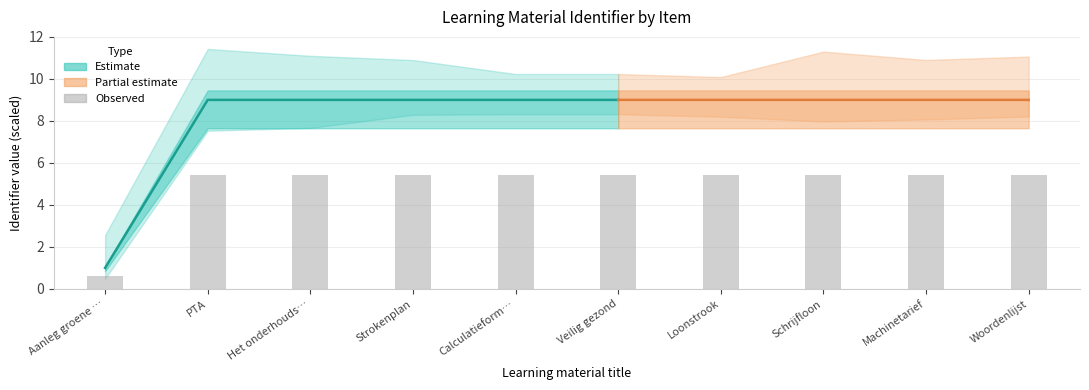

Does the chart contain any negative values?

No